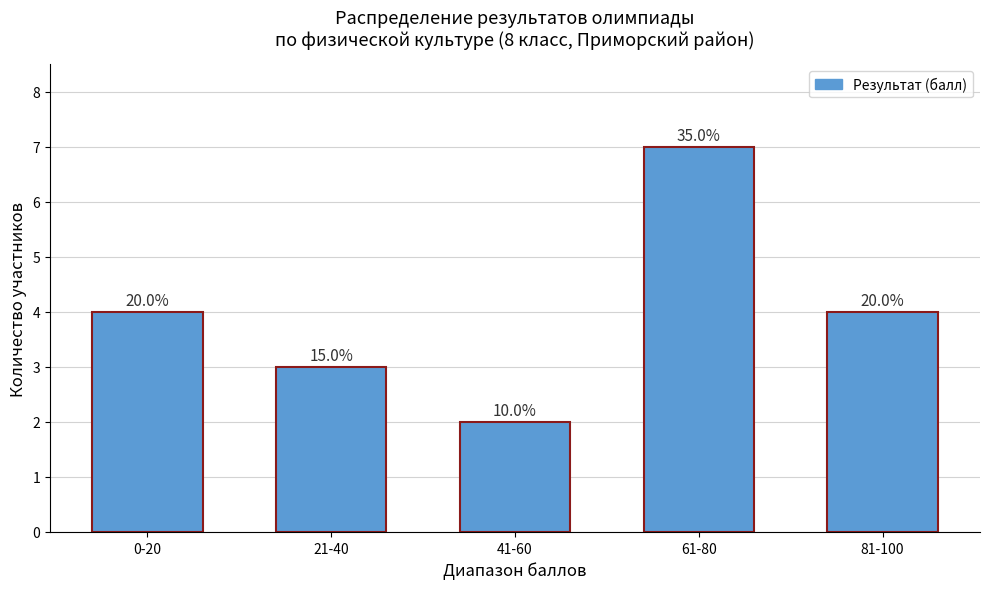

Which category has the lowest value across all series?

41-60